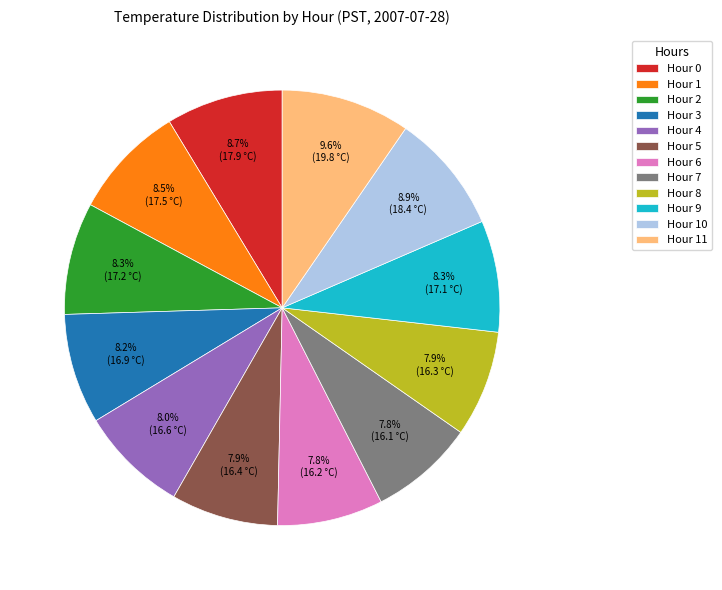

What is the total percentage of Hour 10 and Hour 1?

17.4%